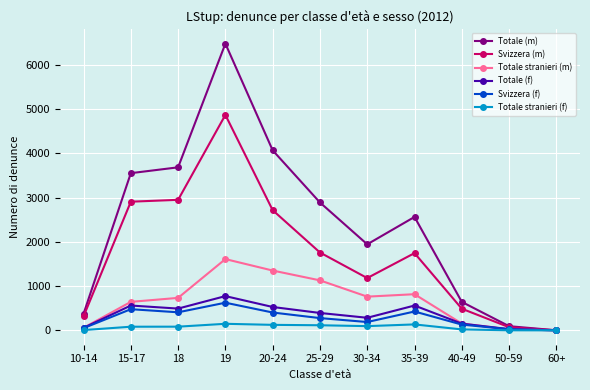

Which series has the widest spread of values?

Totale (m)